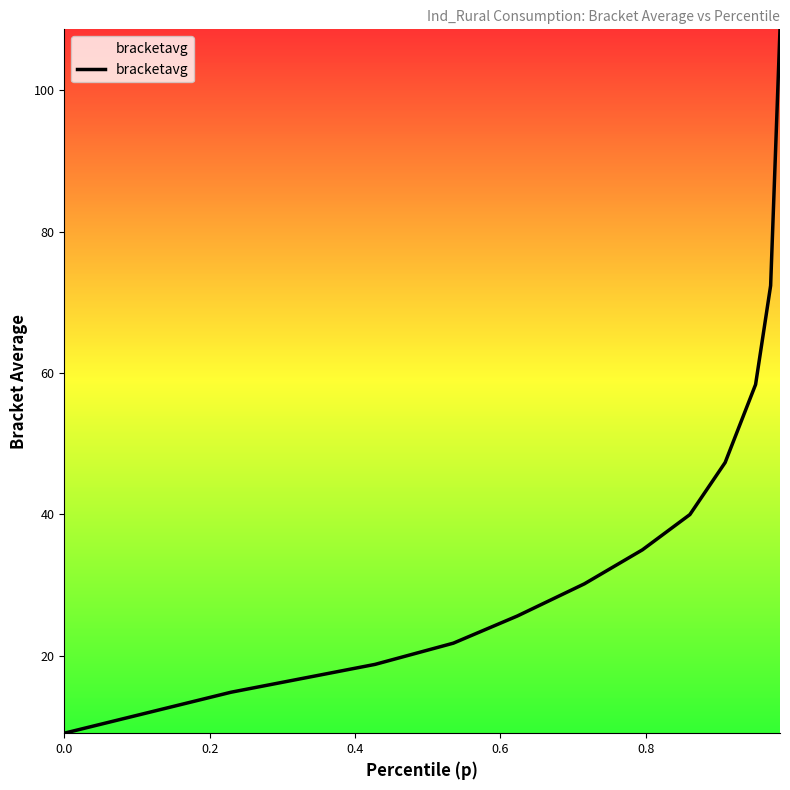

True or false: there are more than 0 points higher than both neighbors.

False